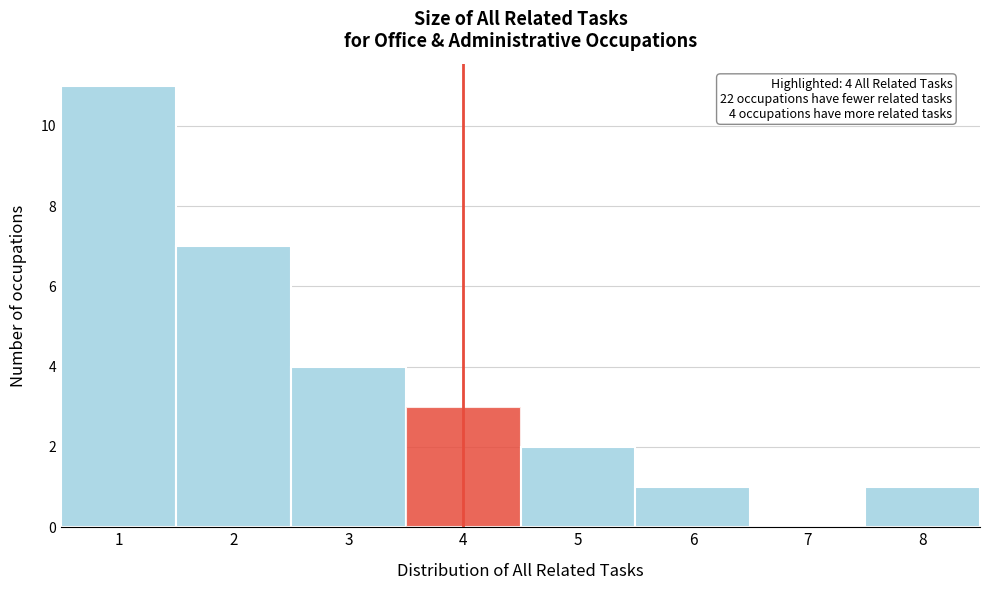

Which range on the x-axis has the tallest bar?

0.5 to 1.5